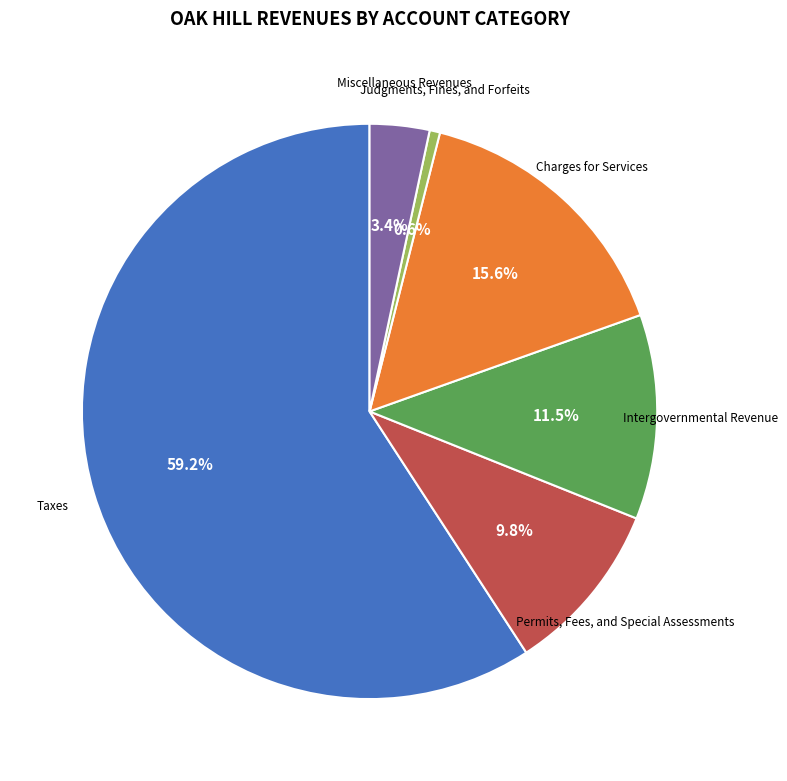

To the nearest percent, what is the average slice percentage?

17%